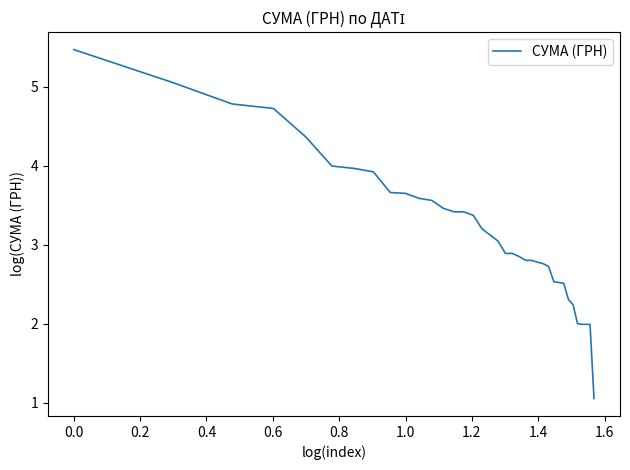

What is the greatest value displayed?

5.5